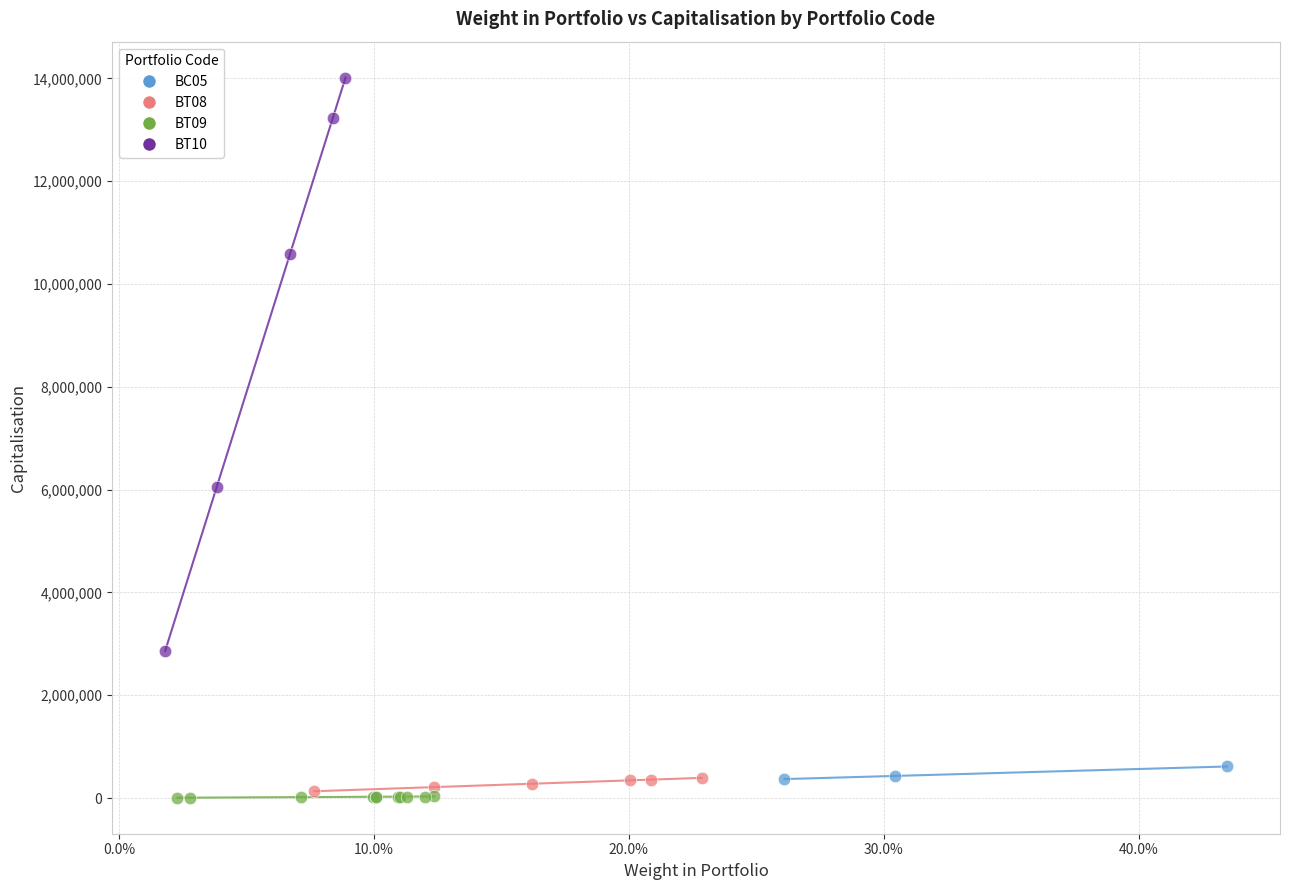

Which series contains the highest Y value?

BT10